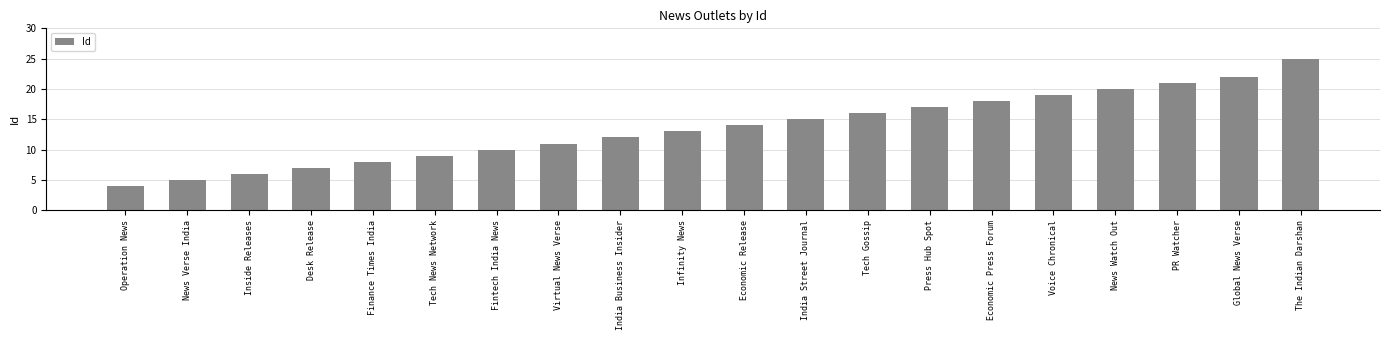

What is the difference between the maximum and minimum values?

21